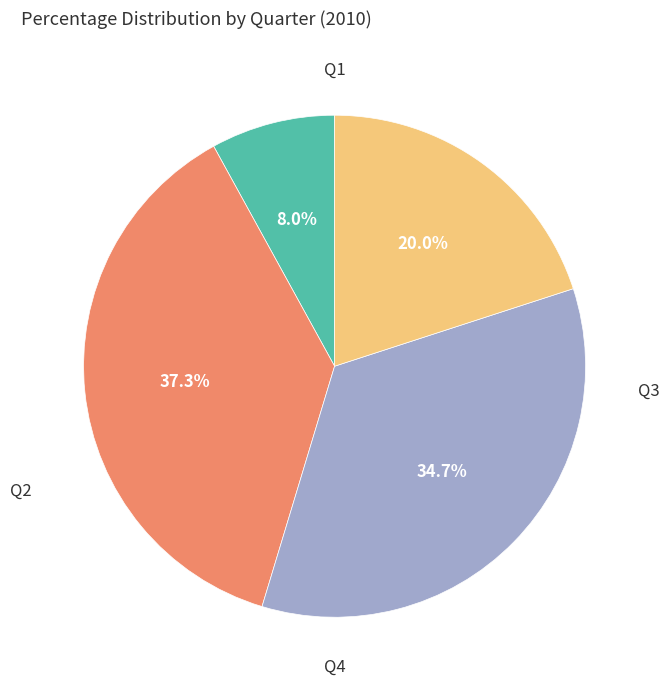

Does any single category account for the majority?

No